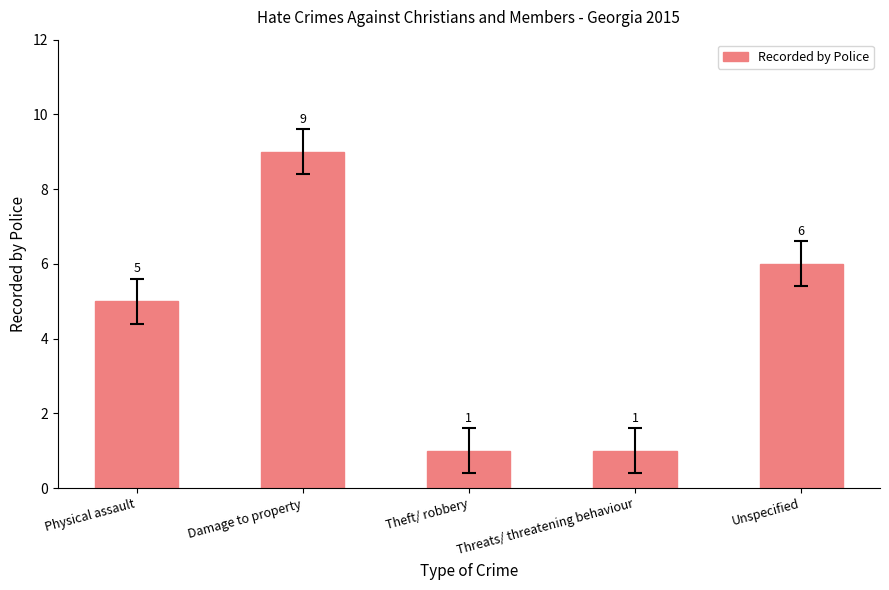

What is the average value?

4